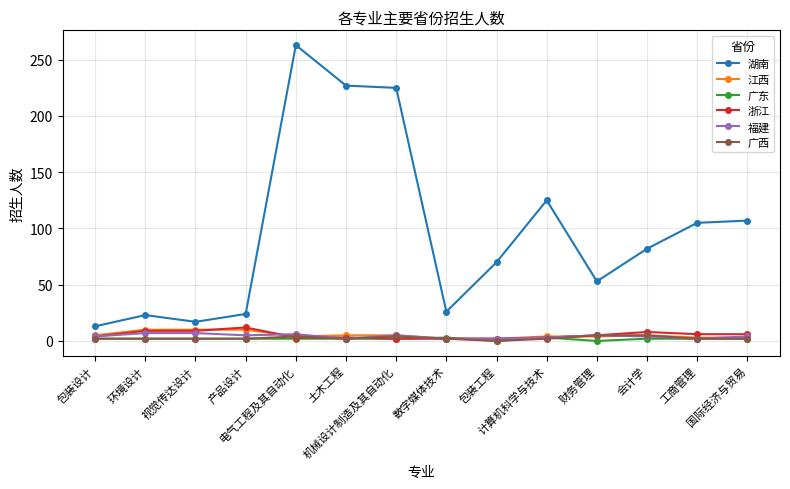

Which series has the largest total across all categories?

湖南